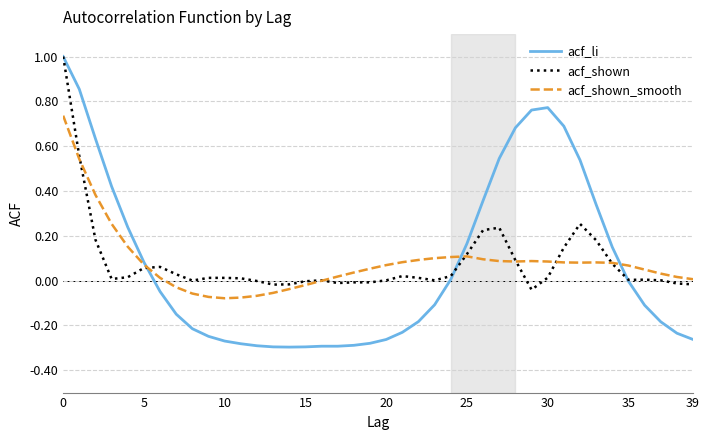

What is the highest value of the acf_li series?

1.0